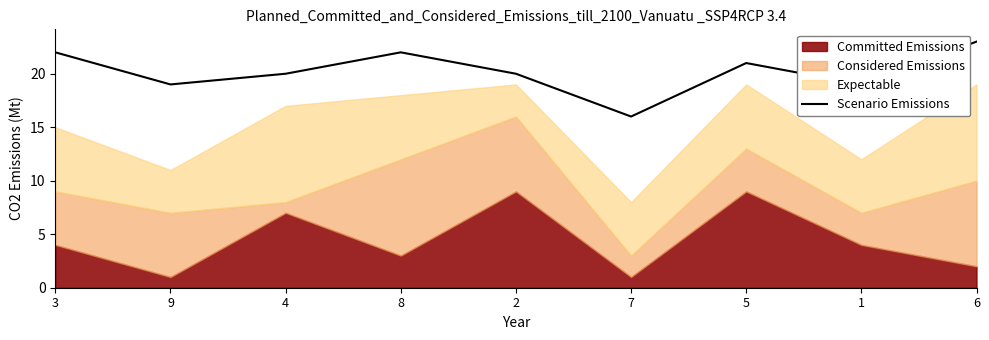

What is the value of the 9th point from the left?

23